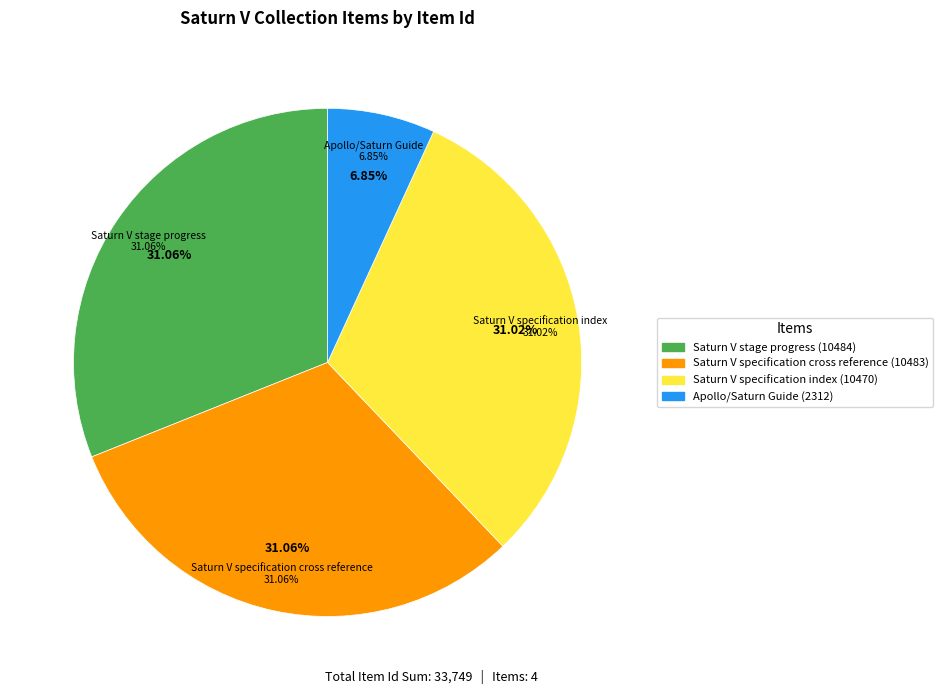

Which category has the smallest portion of the pie?

Apollo/Saturn Guide (2312)